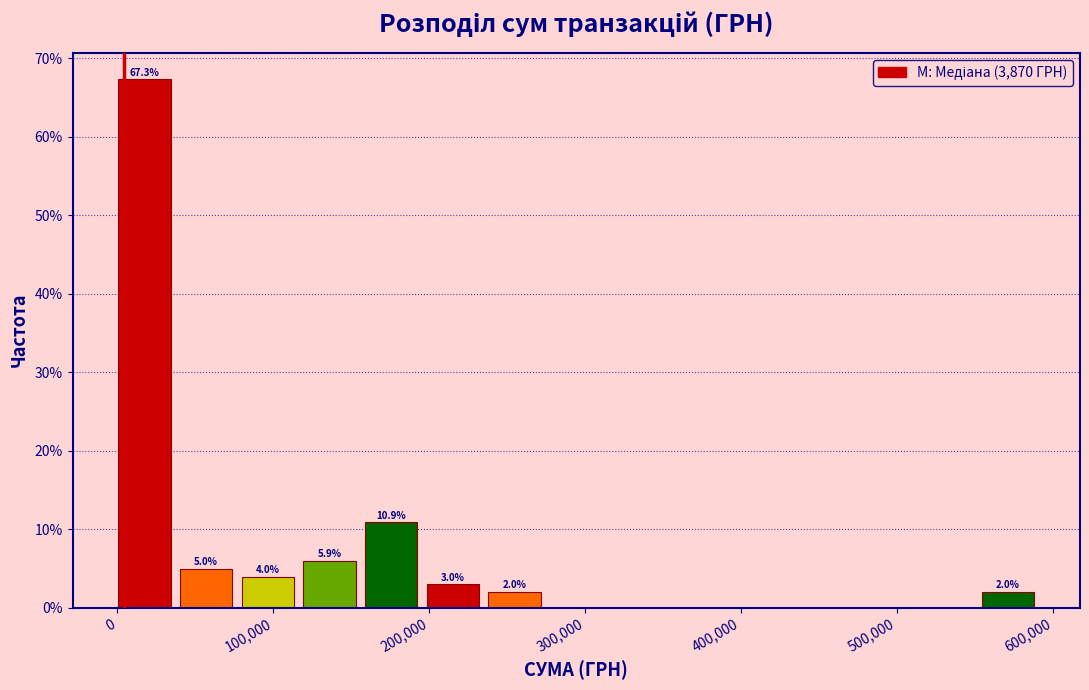

Around what value on the x-axis is the tallest bar? Give the approximate position of its centre, as read against the axis.

20000